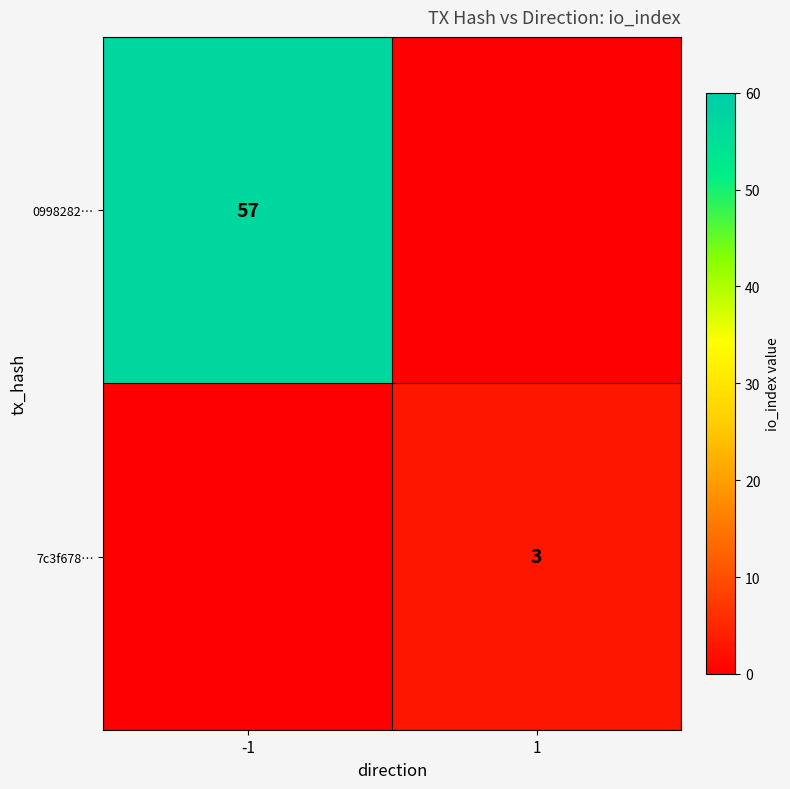

True or false: 0998282… has a value of 94 at -1.

False